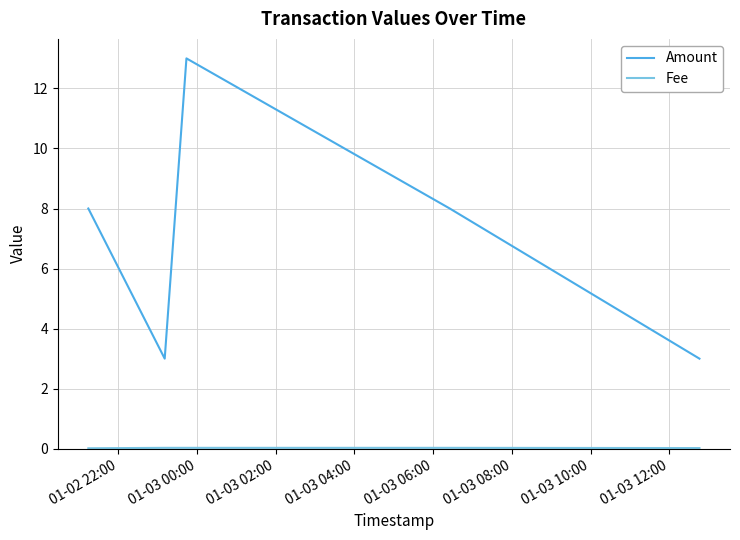

What is the difference between the maximum and second lowest values in the Amount series?

10.0